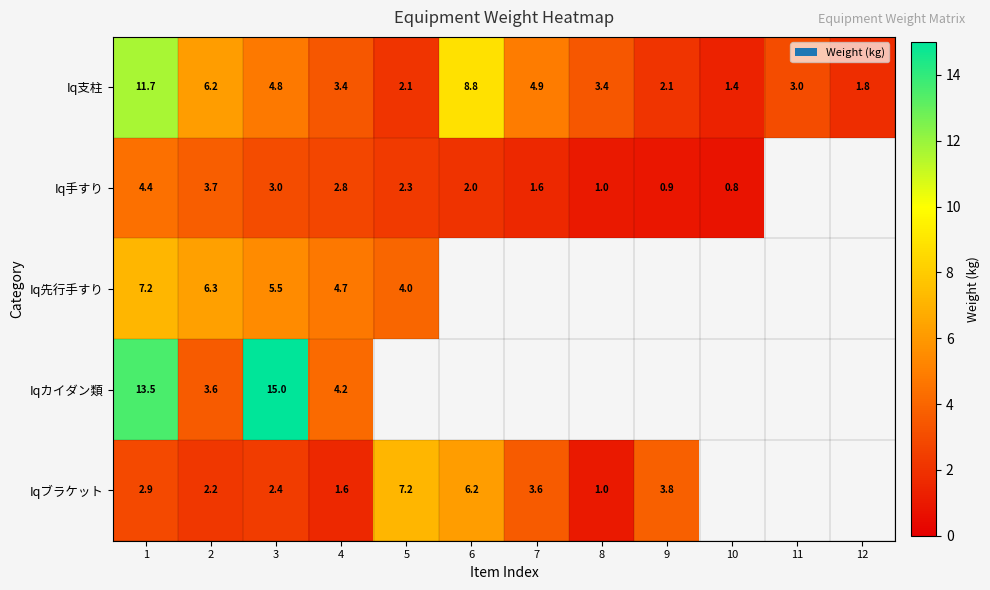

What is the difference between the highest and lowest values at 5?

5.1